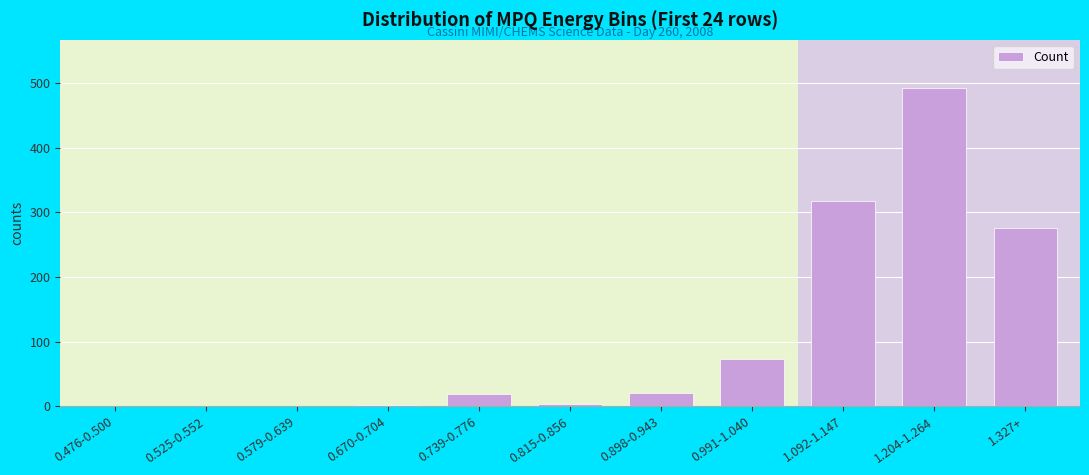

Which category has the highest value across all series?

1.204-1.264